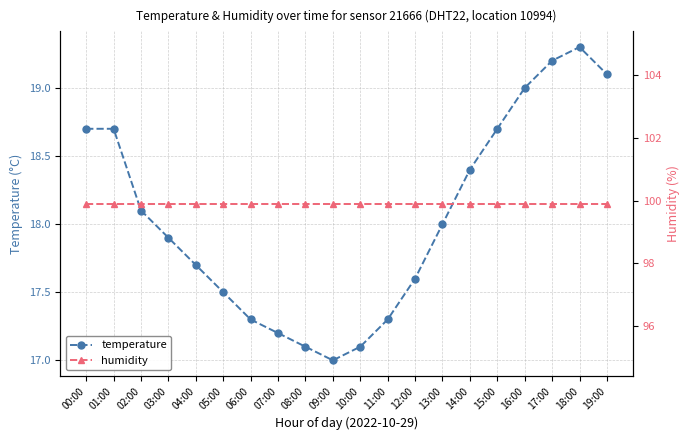

What is the label of the 15th point from the left?

14:00